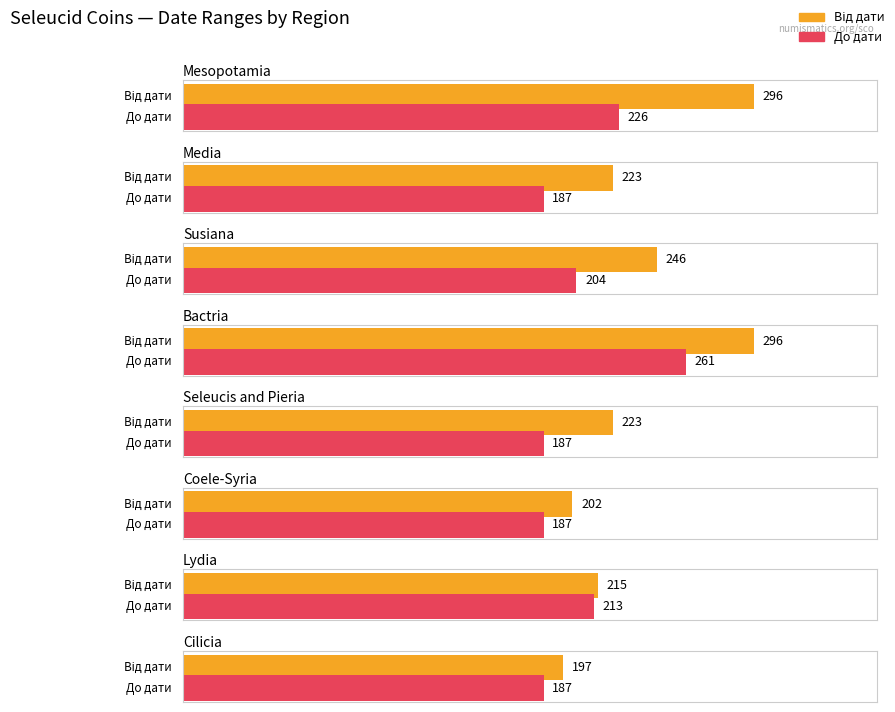

Does the chart contain stacked bars?

No